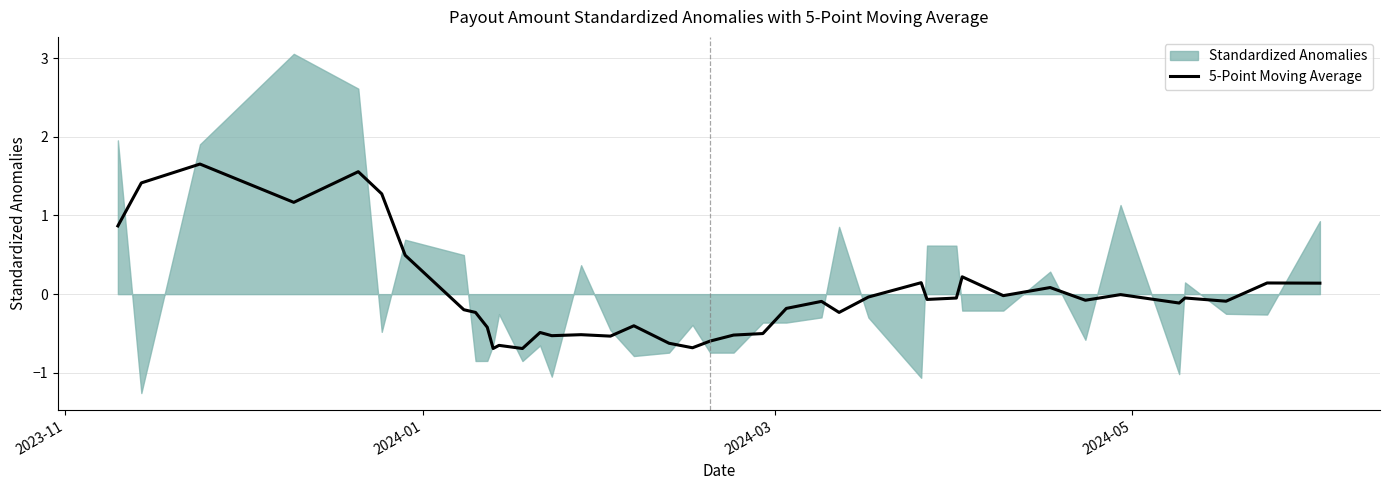

Does the chart have visible grid lines?

Yes